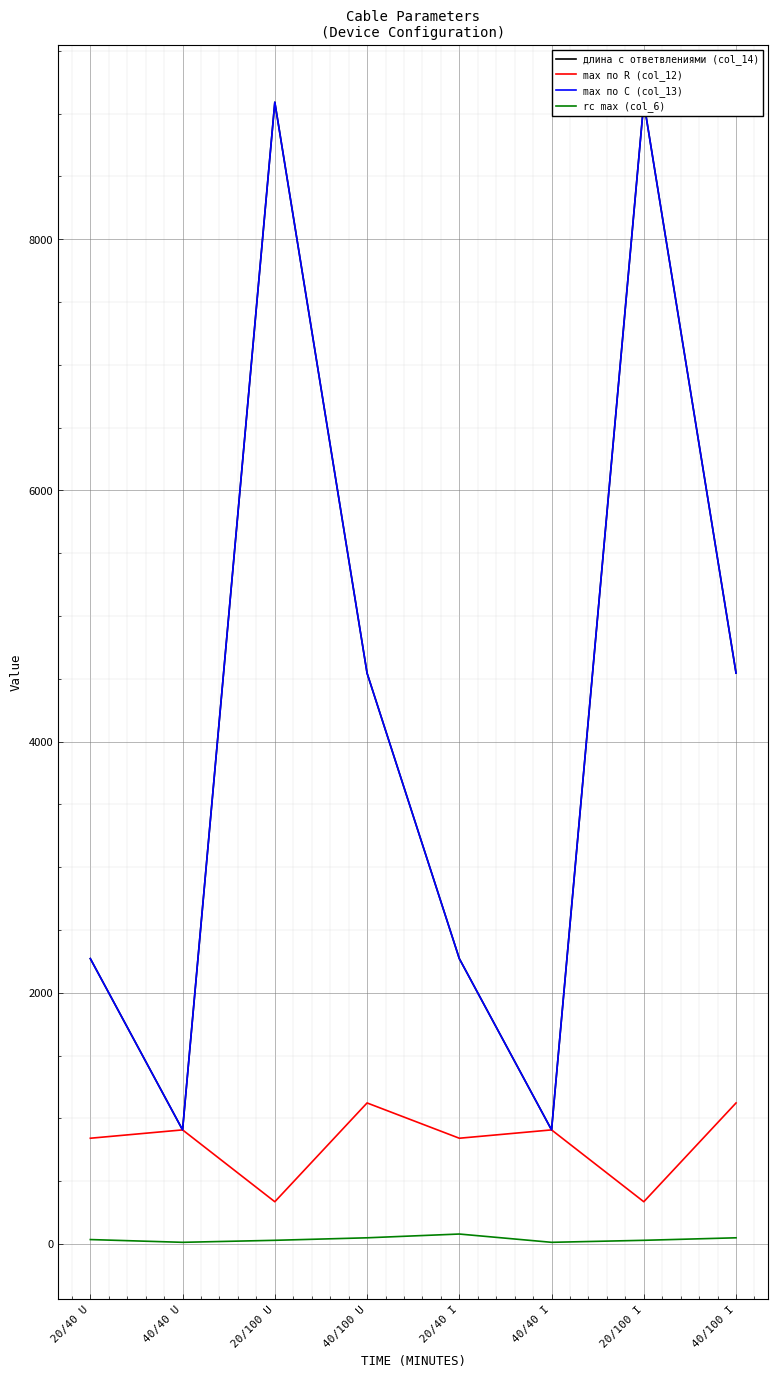

At which category does max по C (col_13) reach its first local peak?

20/100 U